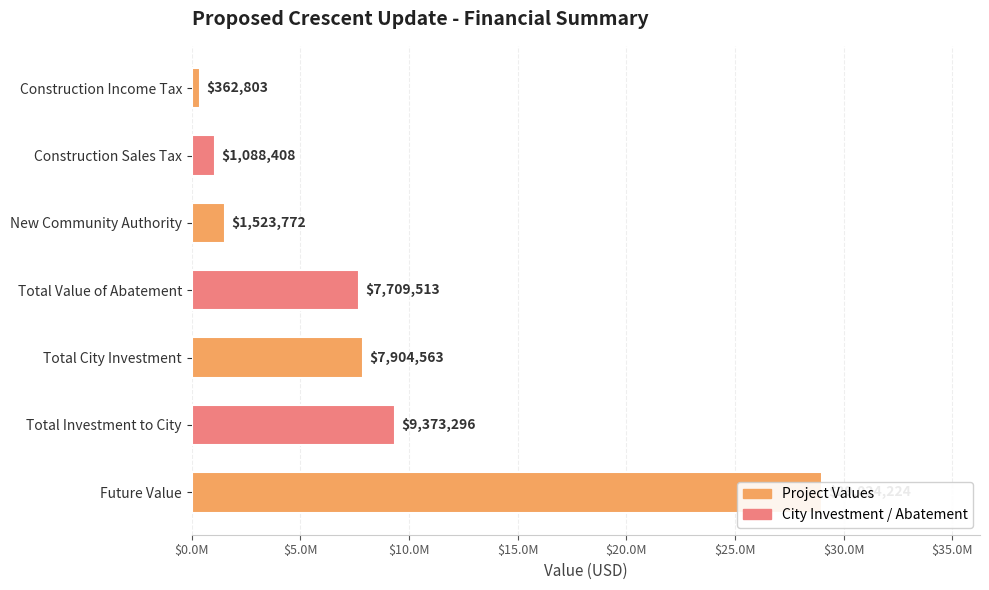

What is the smallest value displayed?

362802.8